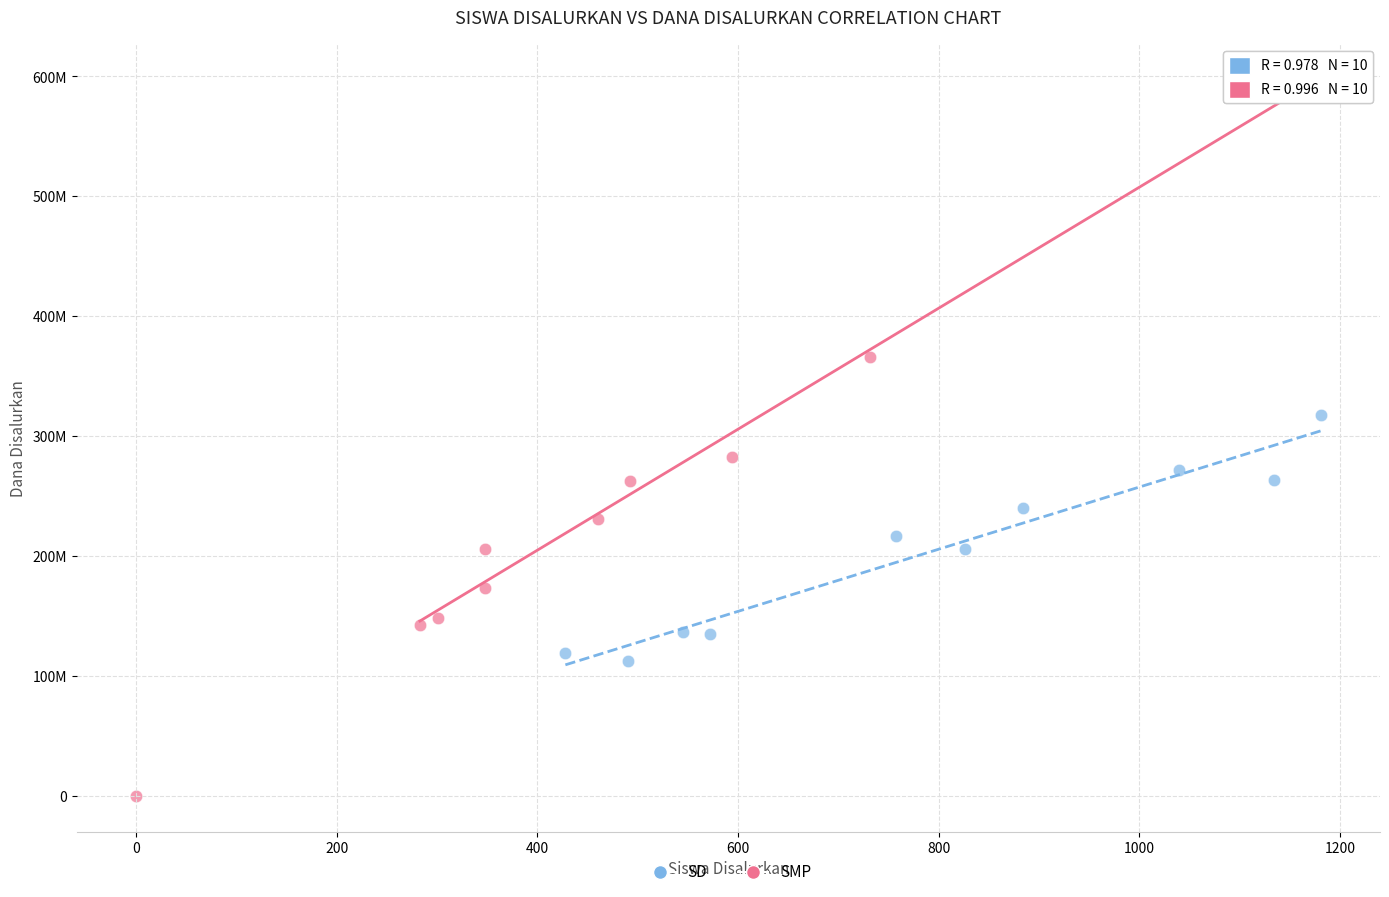

What are all the series names shown in the legend?

SD, SMP